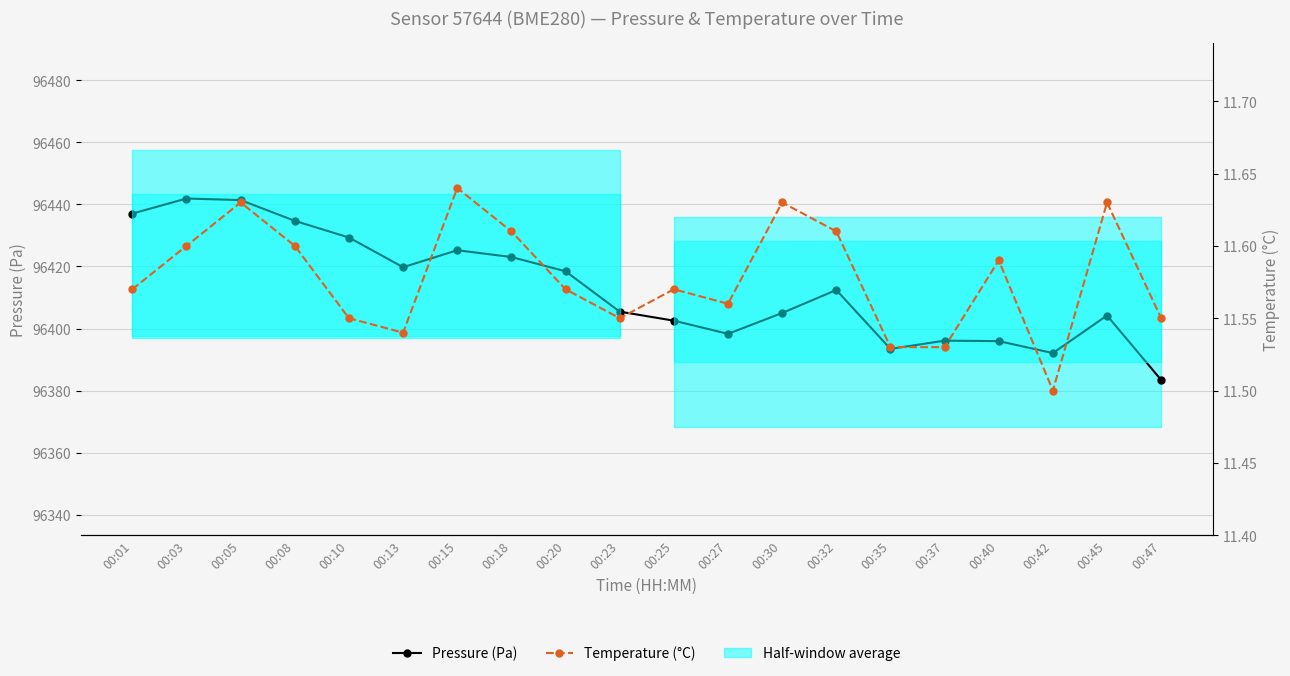

Reading left to right, list all the values displayed in this chart.

Pressure (Pa): 96437.0	96441.9	96441.4	96434.7	96429.3	96419.8	96425.2	96423.0	96418.4	96405.4	96402.5	96398.3	96405.0	96412.4	96393.4	96396.1	96395.9	96392.1	96404.2	96383.4
Temperature (°C): 11.6	11.6	11.6	11.6	11.6	11.5	11.6	11.6	11.6	11.6	11.6	11.6	11.6	11.6	11.5	11.5	11.6	11.5	11.6	11.6